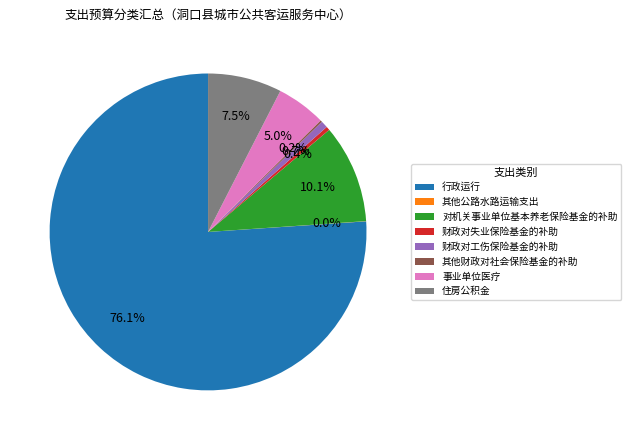

To the nearest percent, what is the combined percentage of 财政对失业保险基金的补助 and 住房公积金?

8%